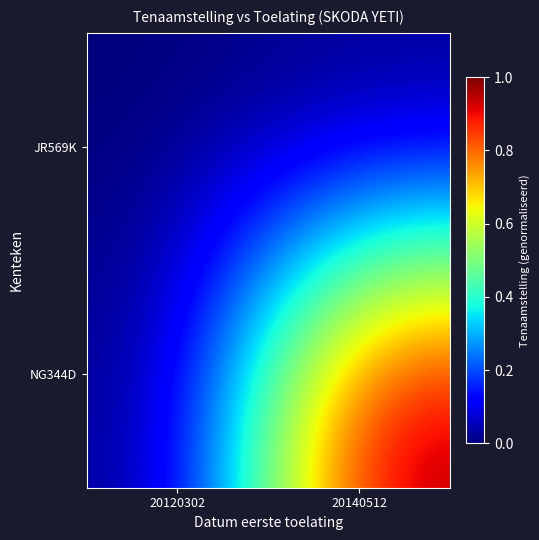

Reading right to left, extract all data points from this chart.

JR569K: 20140512=0.0	20120302=0.0
NG344D: 20140512=1.0	20120302=0.0